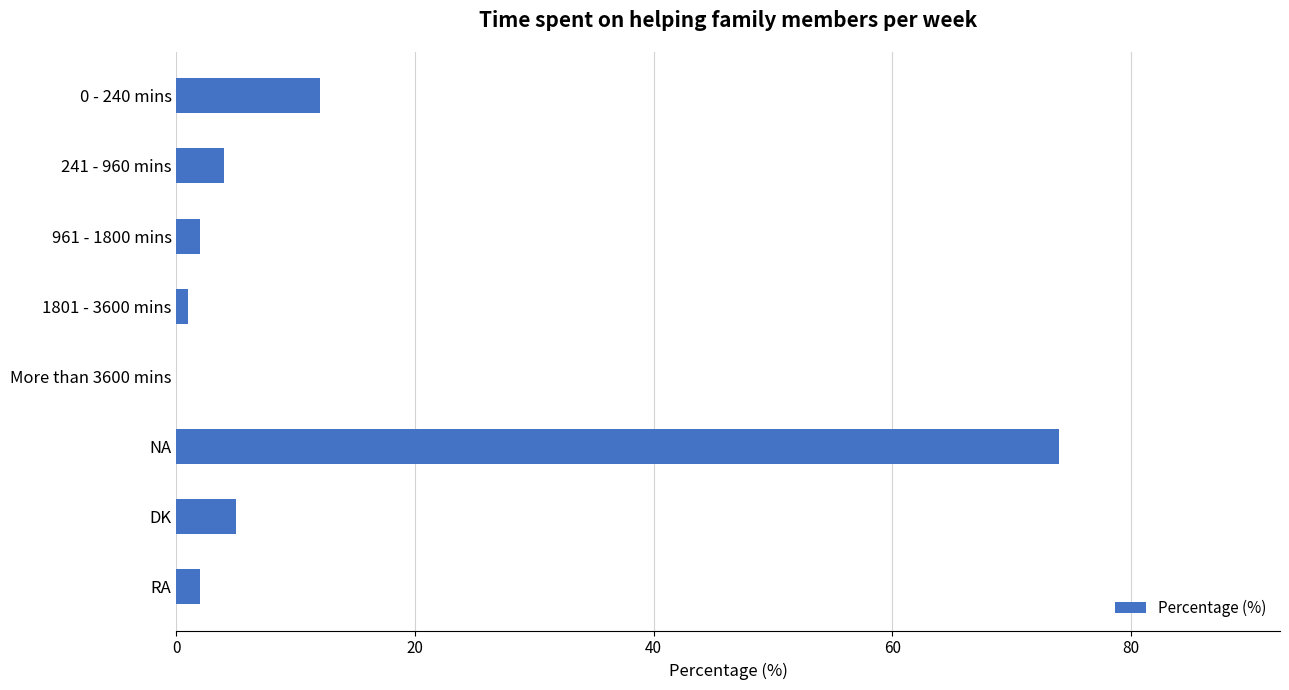

Where is the data nearest to the value 37?

0 - 240 mins